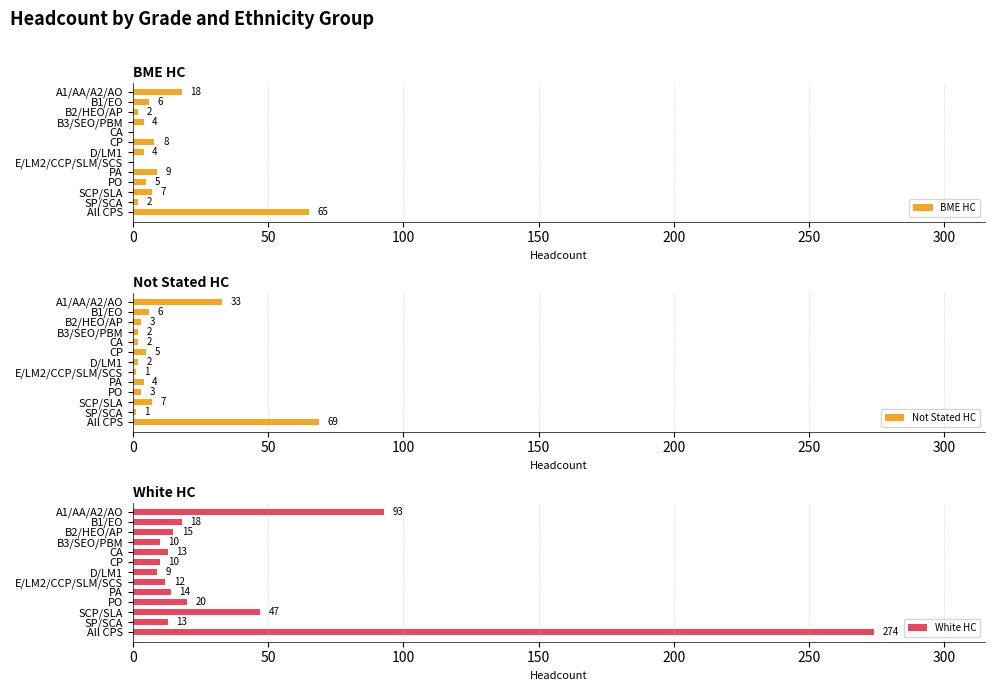

What is the maximum value for Not Stated HC?

69